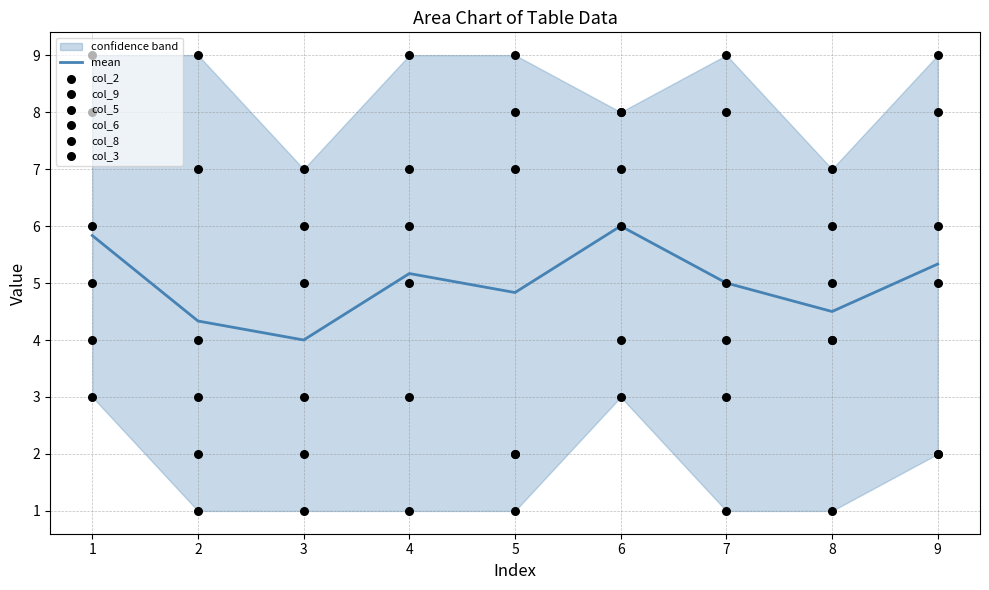

What is the total value across all series at 4?

31